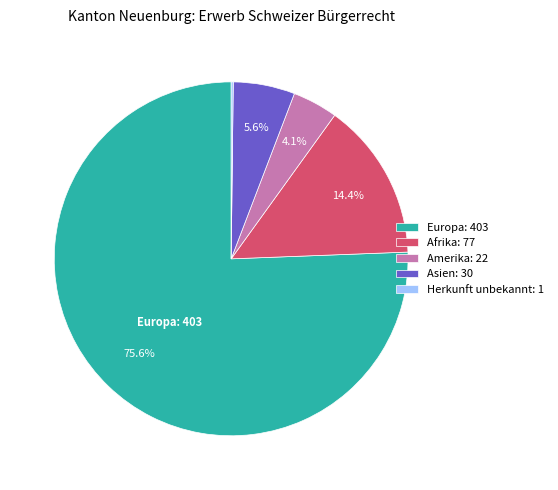

Does Europa: 403 account for over 50% of the chart?

Yes